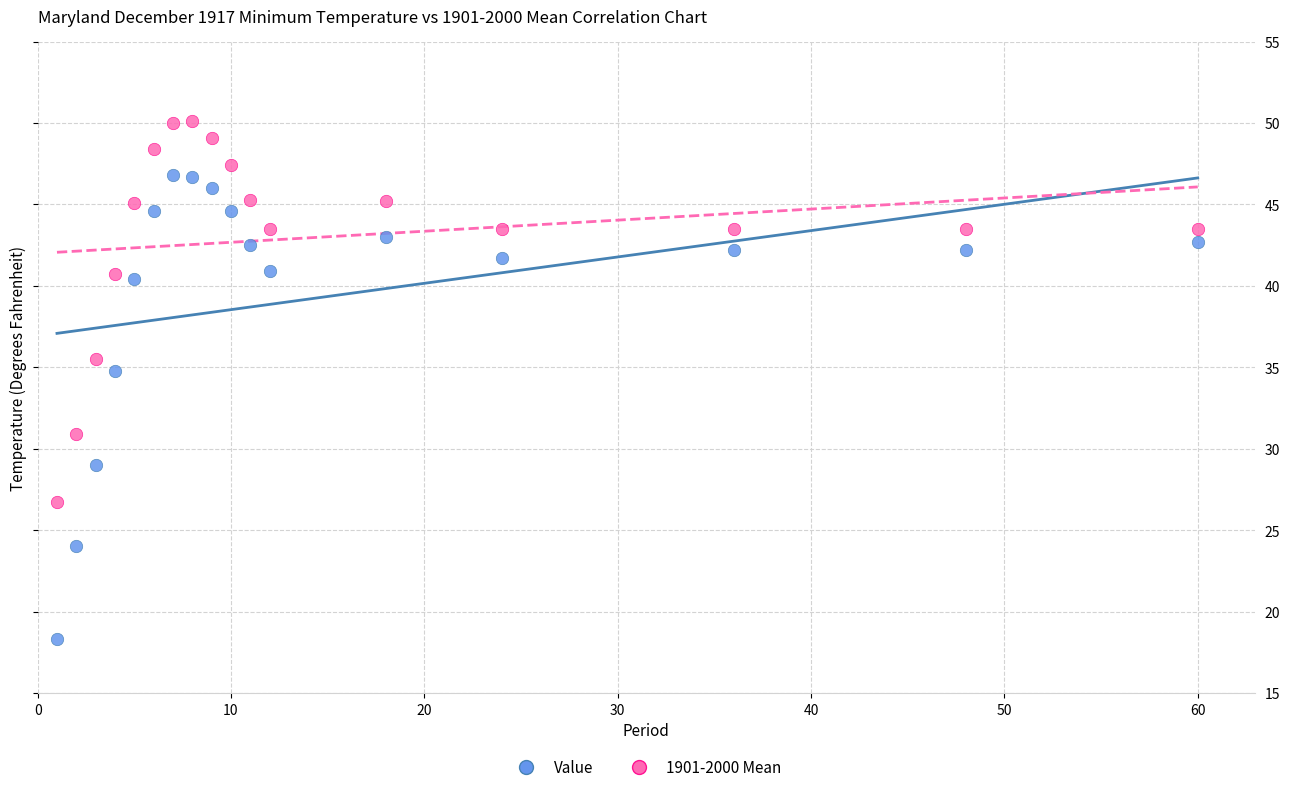

Across all data points, what is the range of X values (max minus min)?

59.0